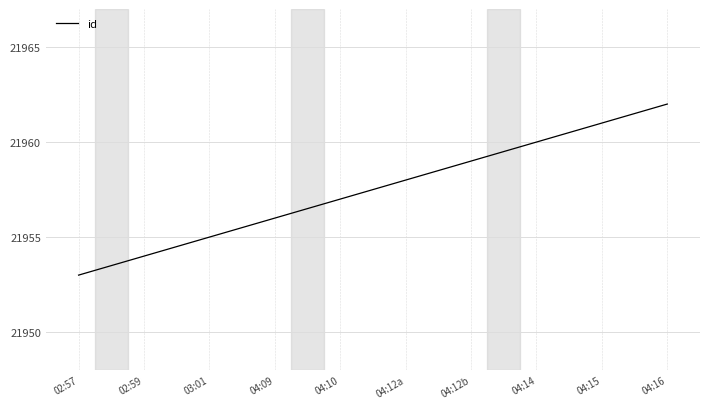

Count the number of categories in the chart.

10